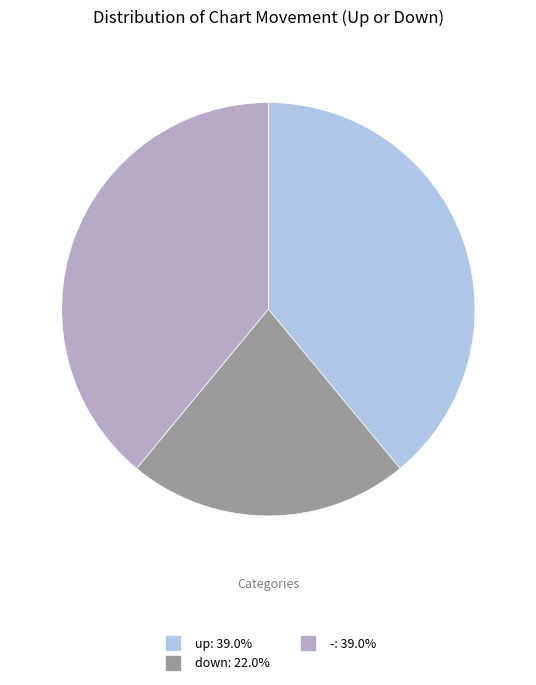

Count the number of slices in the pie.

3